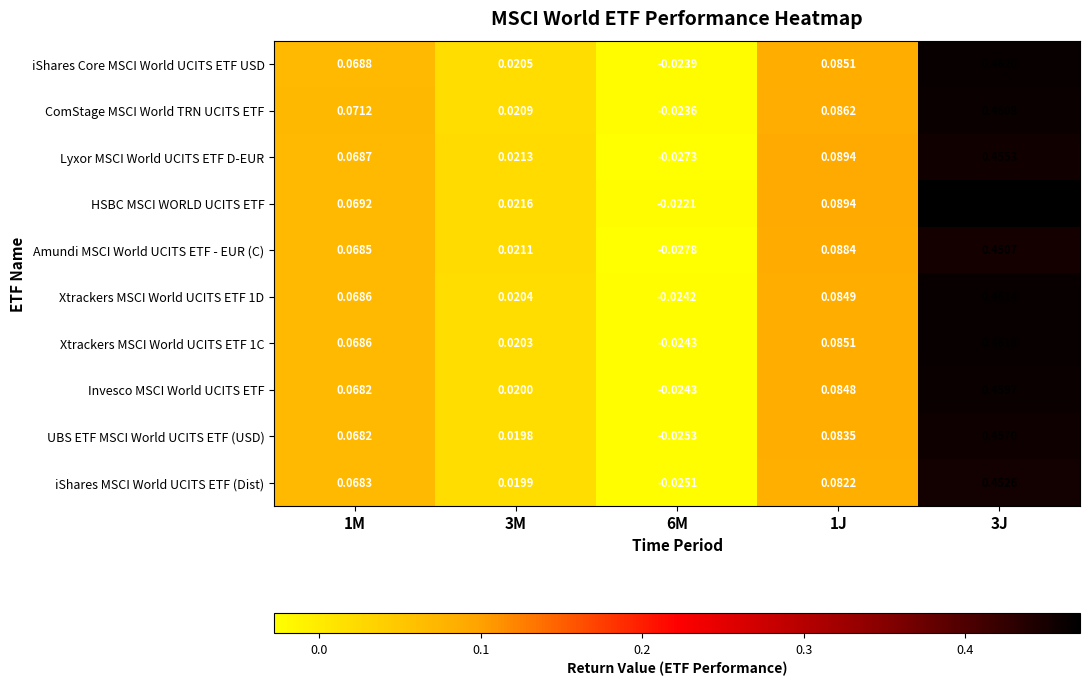

Which series has the largest total across all categories?

HSBC MSCI WORLD UCITS ETF